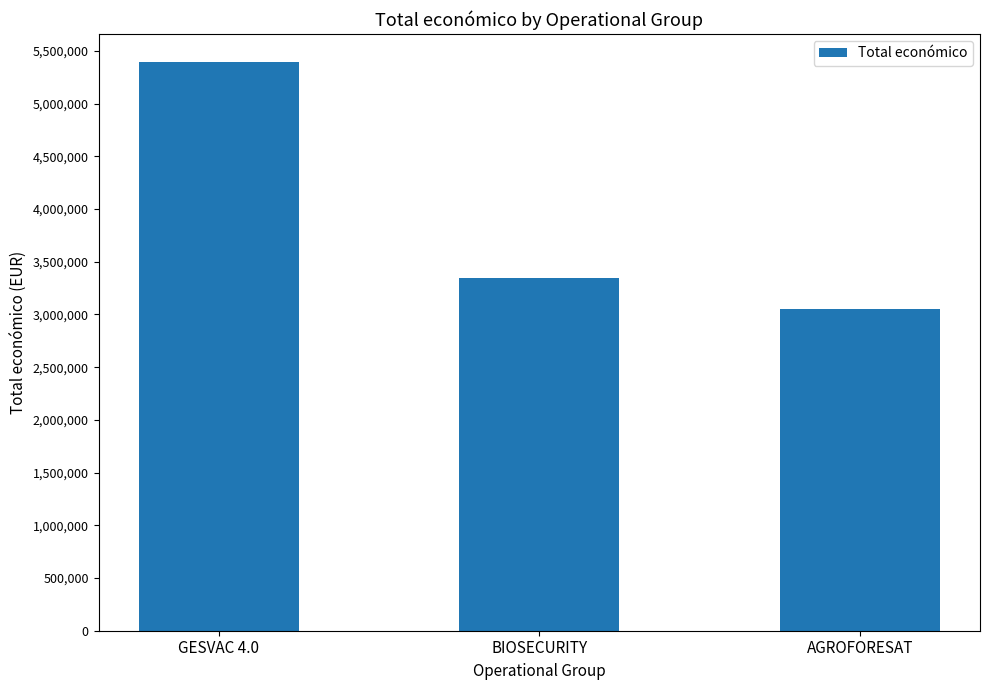

What is the label of the 1st bar from the left?

GESVAC 4.0